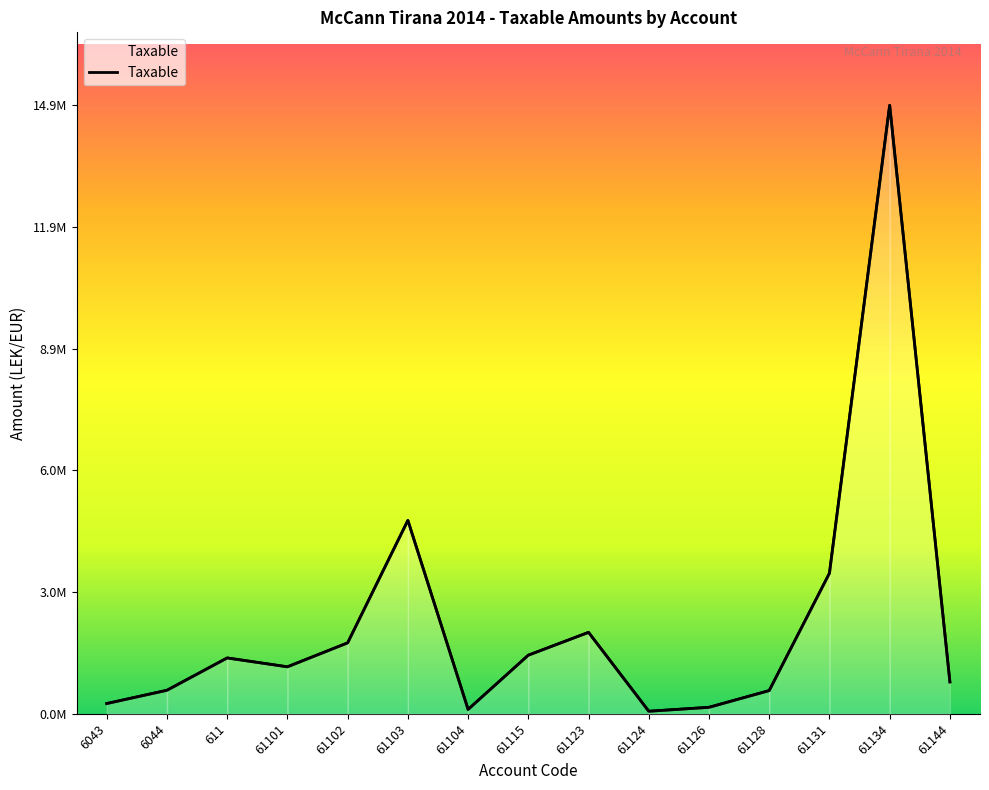

How many values are below 1149043?

7